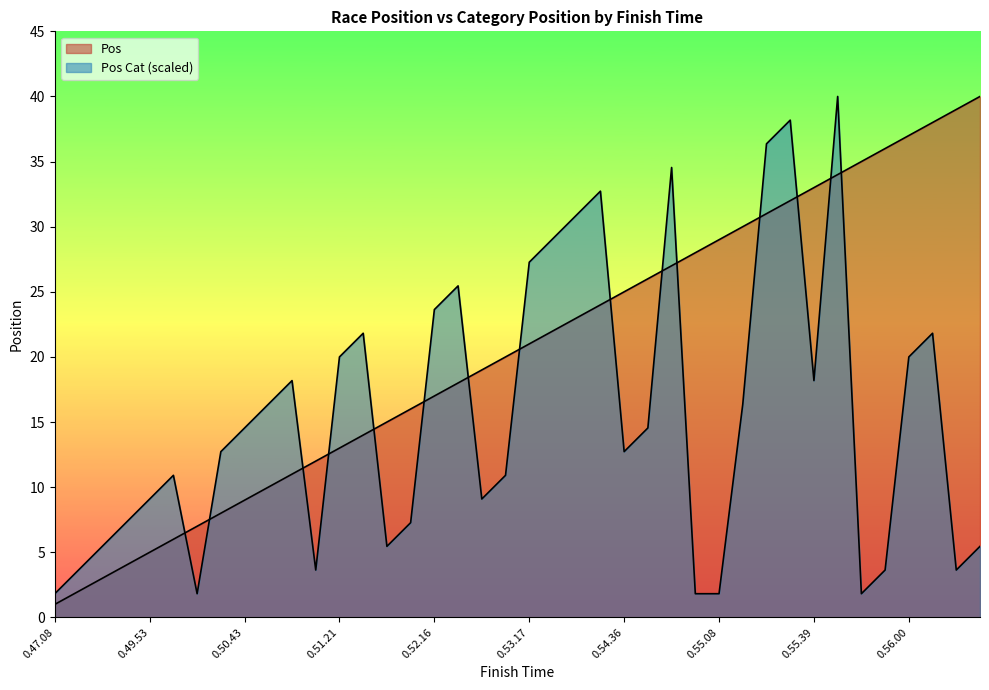

The value of Pos Cat at 0.53.10 is 10.9. True or false?

True